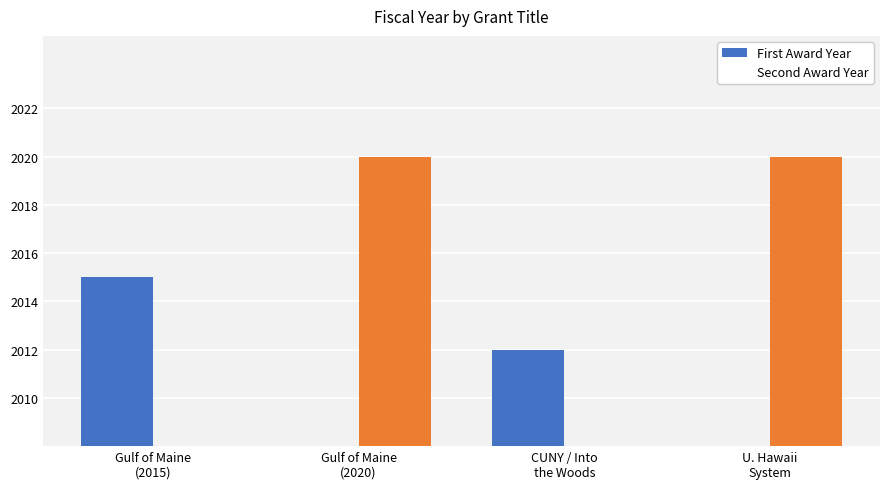

Is it true that Second Award Year equals 1140 at CUNY / Into
the Woods?

False